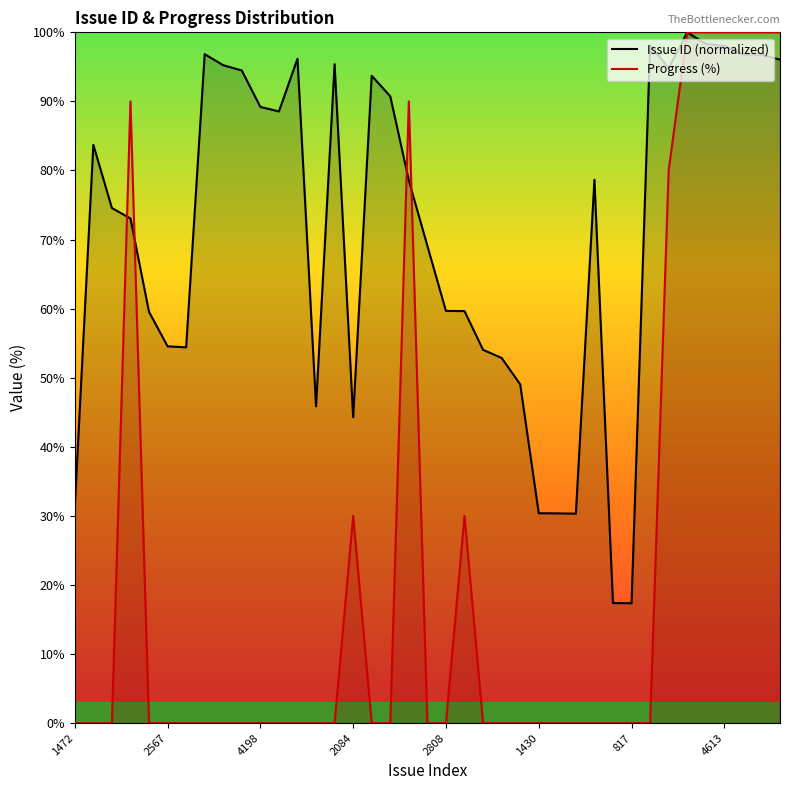

How many intersections are there between Issue ID (normalized) and Progress (%)?

4